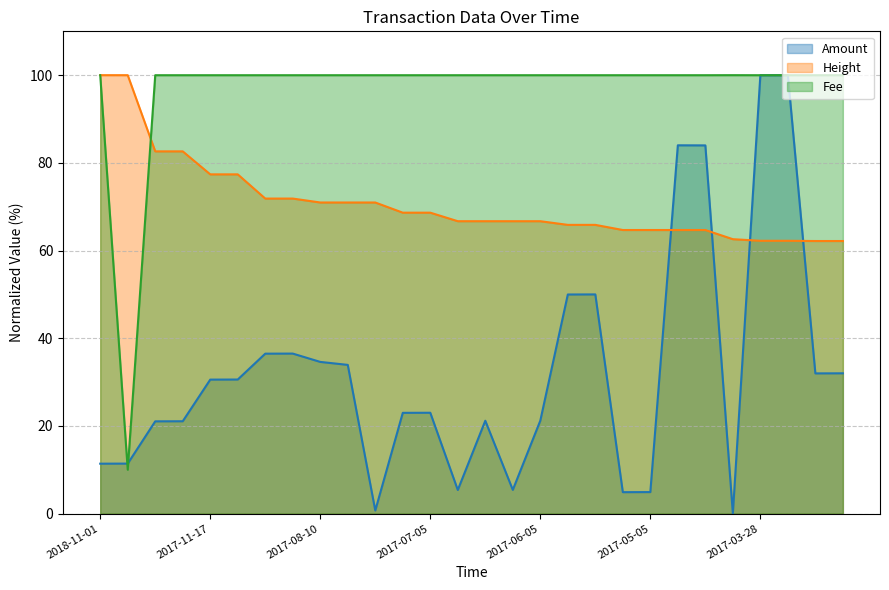

What is the difference between the highest and lowest values at 2017-06-05?

78.8